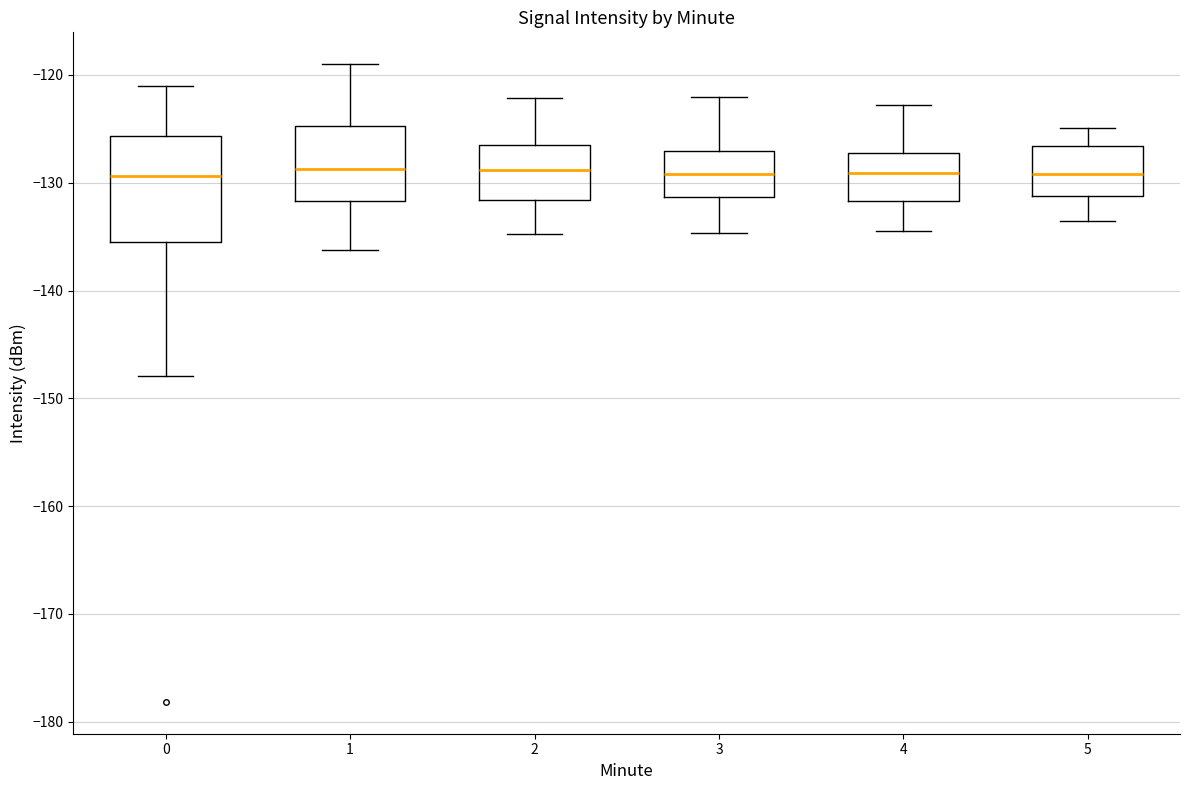

Which box is the tallest, from its lower edge to its upper edge?

0